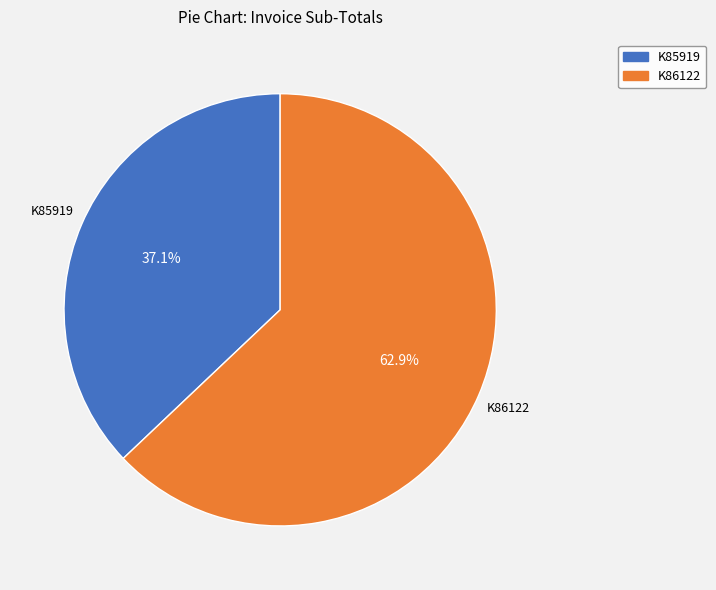

Rank the categories by value from lowest to highest.

K85919, K86122